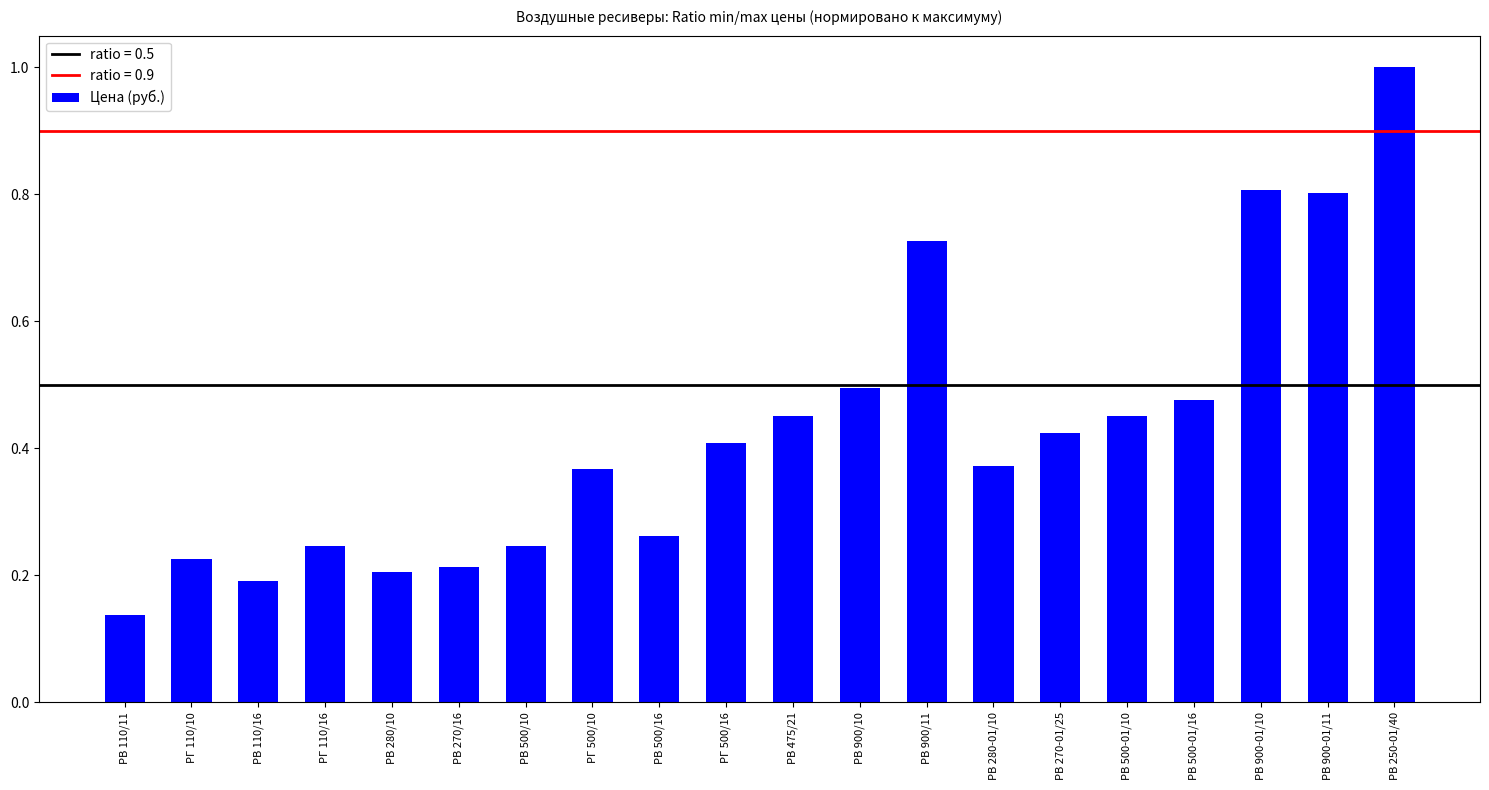

What is the label of the 1st bar from the right?

РВ 250-01/40